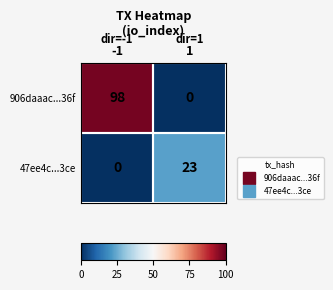

The 906daaac...36f series shows 98 at -1. True or false?

True